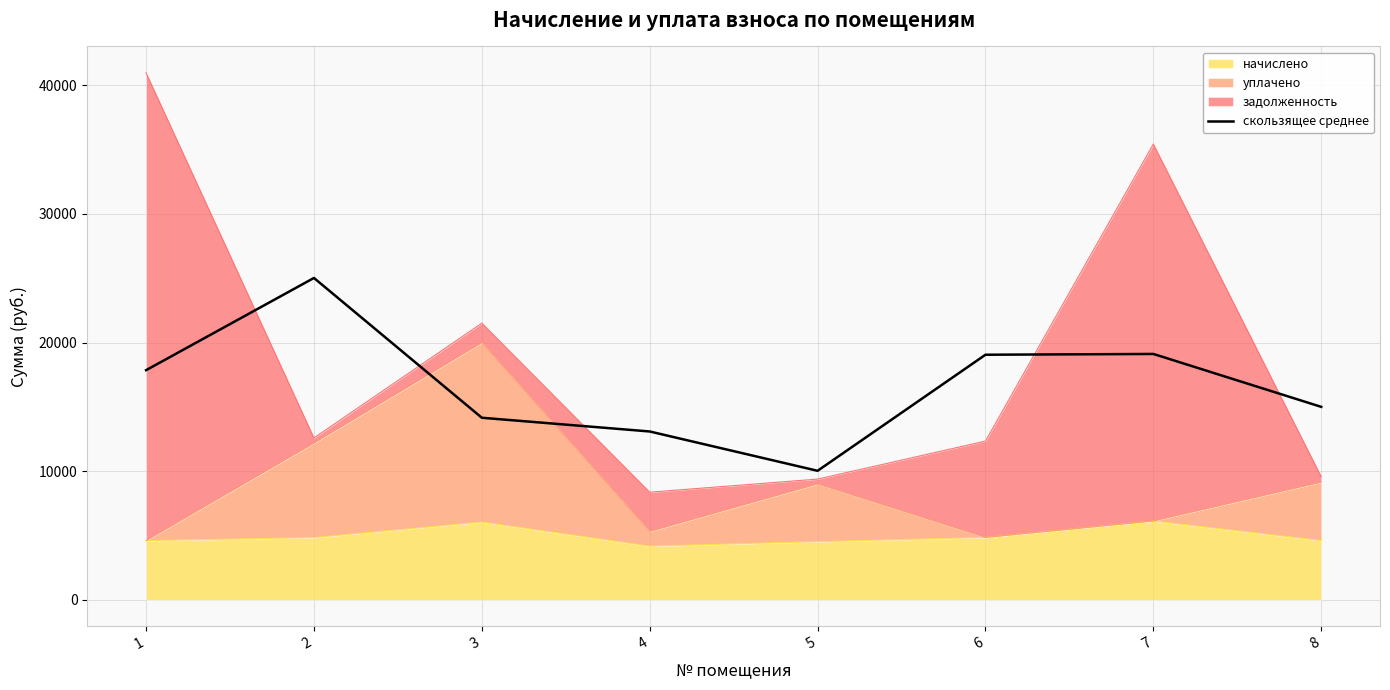

How many interior local valleys (lower than both neighbors) does the data have?

1